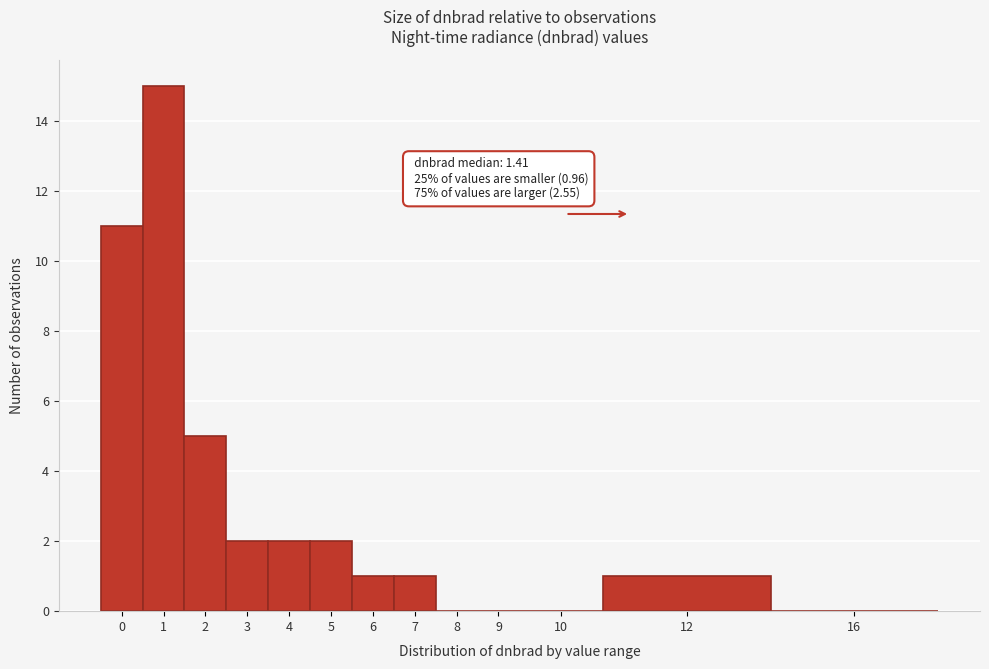

Reading left to right, list all the values displayed in this chart.

0=11	1=15	2=5	3=2	4=2	5=2	6=1	7=1	8=0	9=0	10=0	12=1	16=0